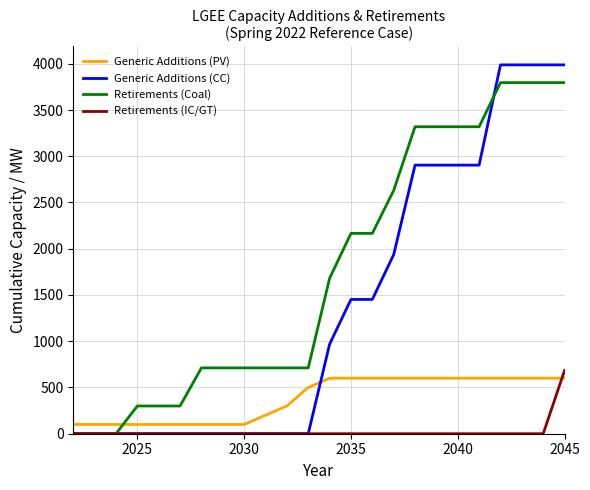

True or false: Generic Additions (PV) and Generic Additions (CC) intersect in this chart.

True